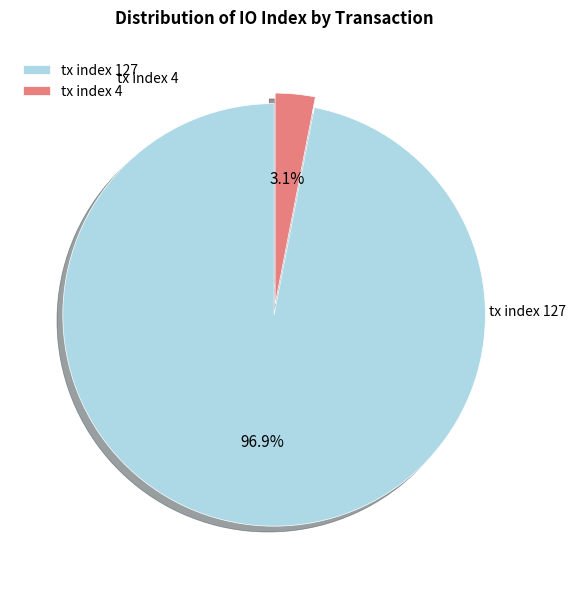

Between tx index 127 and tx index 4, which is larger?

tx index 127